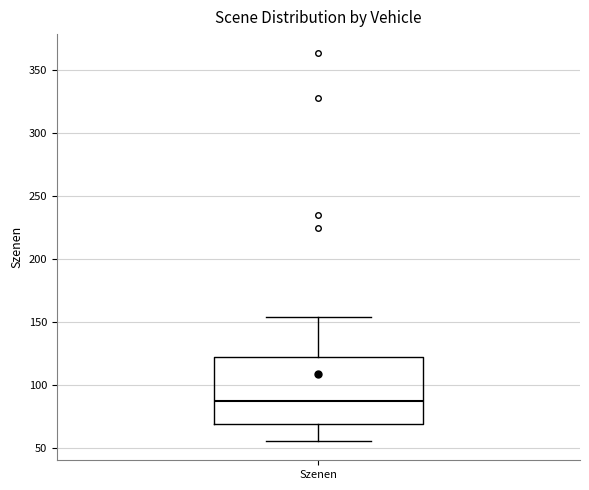

Where does the upper whisker of the box for Szenen end on the y-axis? The values are not printed on the chart, so give them approximately, as read against the axis.

155